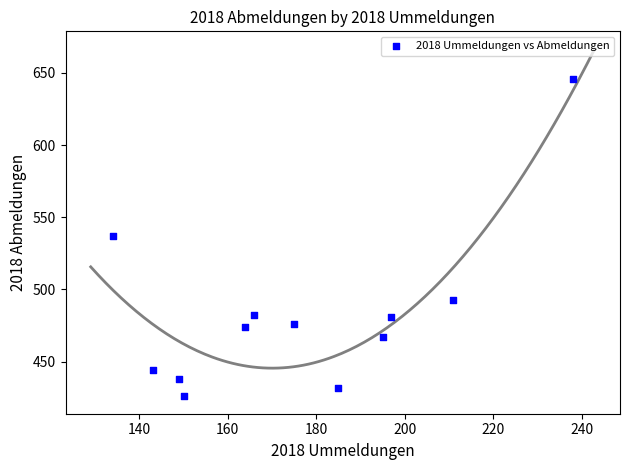

What is the range of Y values (max minus min)?

220